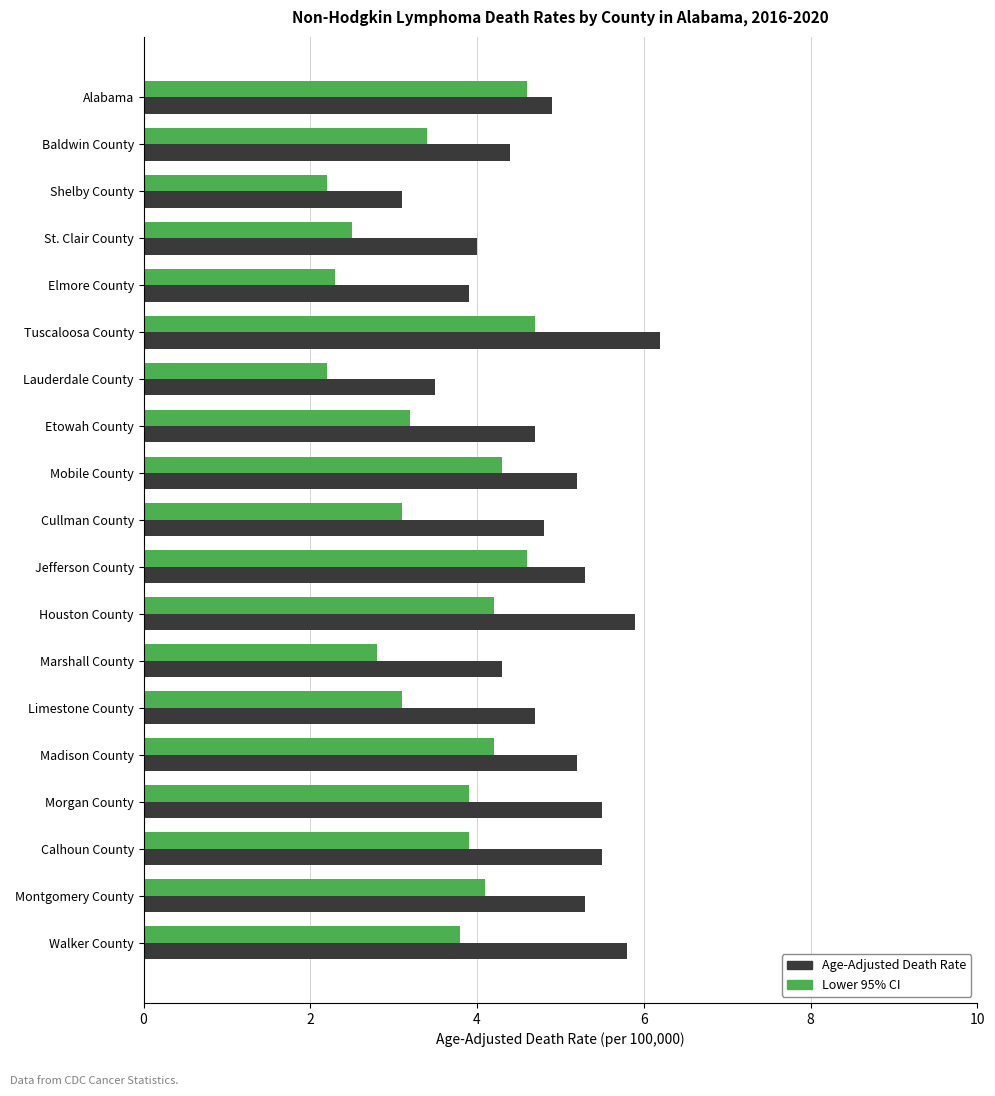

How many data points does each series have?

19